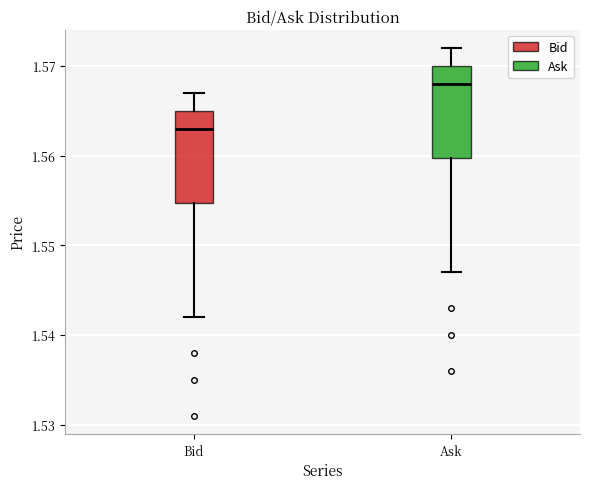

Reading left to right, transcribe this box plot: for each box, give where its median line is, the range the box spans, and where its two whiskers end, as read against the y-axis. The values are not printed on the chart, so give them approximately, as read against the axis.

Bid: median 1.563, box 1.555 to 1.565, whiskers 1.542 to 1.567
Ask: median 1.568, box 1.560 to 1.570, whiskers 1.547 to 1.572